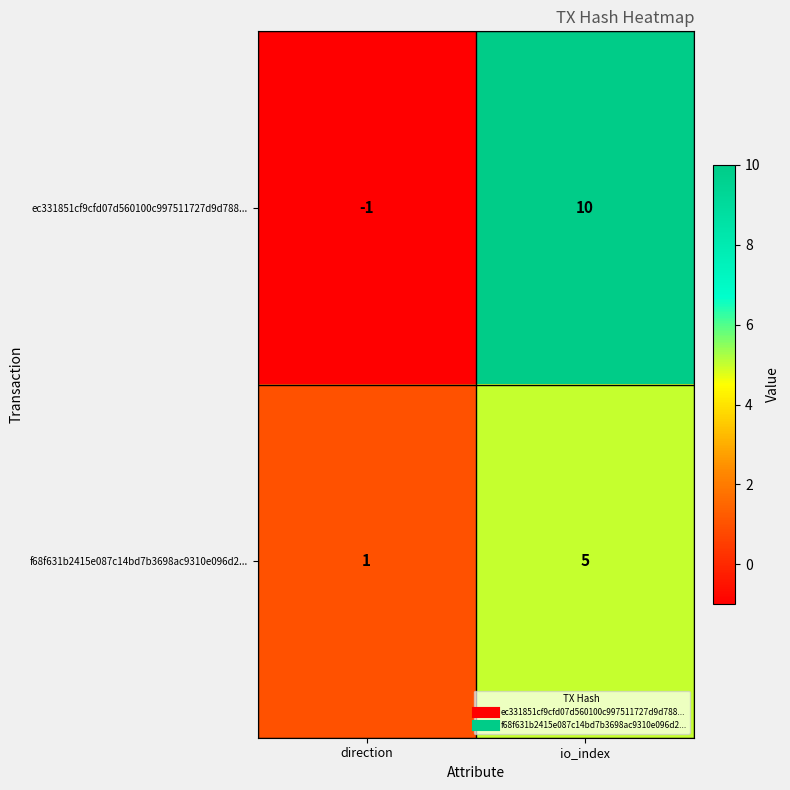

At which label is f68f631b2415e087c14bd7b3698ac9310e096d2... closest to 3?

direction